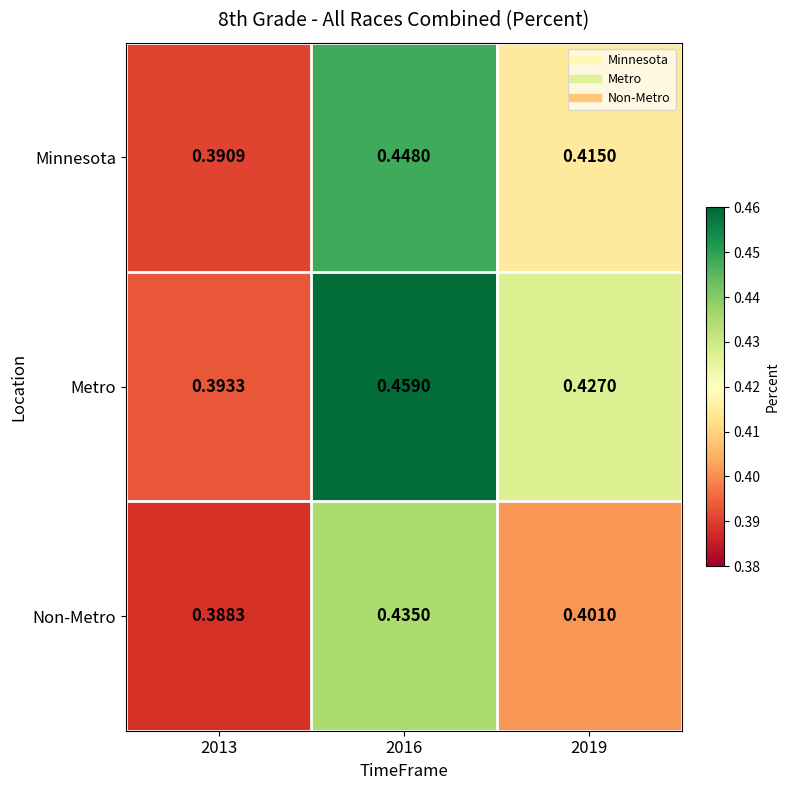

Rank the series by their maximum value, from highest to lowest.

Metro, Minnesota, Non-Metro